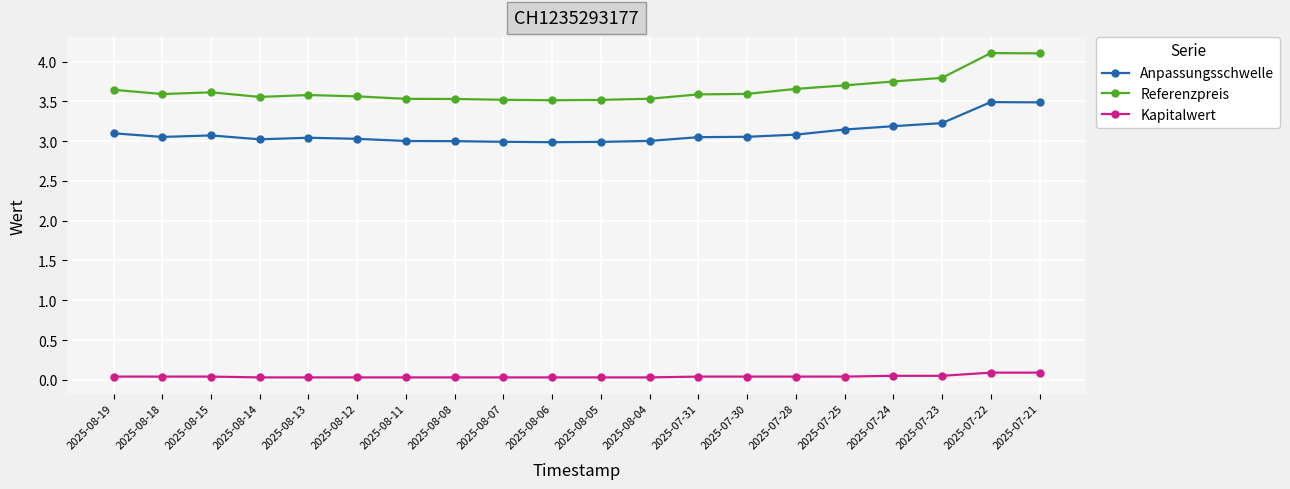

True or false: Referenzpreis and Anpassungsschwelle intersect in this chart.

False